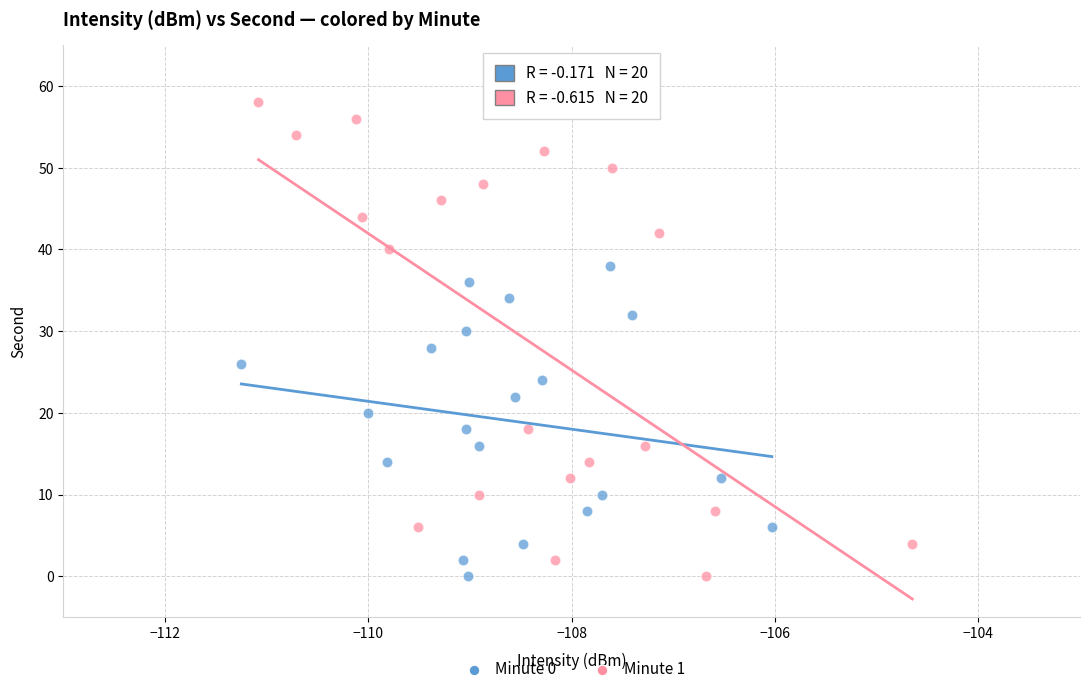

Which series has the largest Y range (max minus min)?

Minute 1